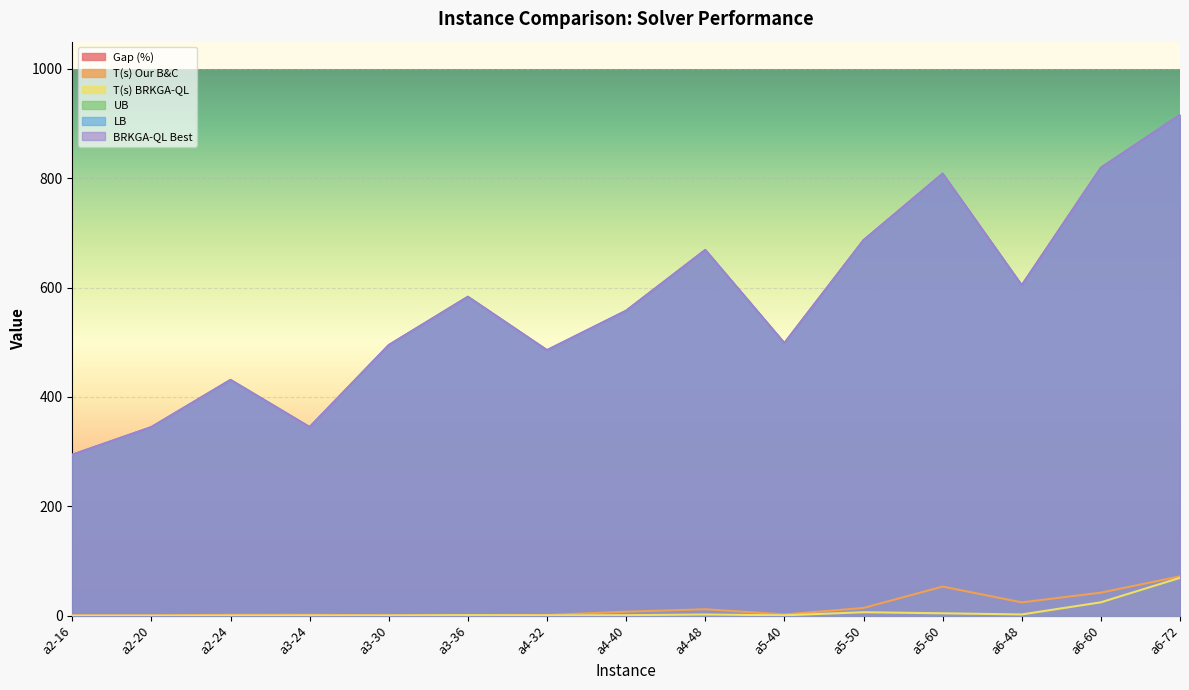

How many data points in LB are less than 557?

7